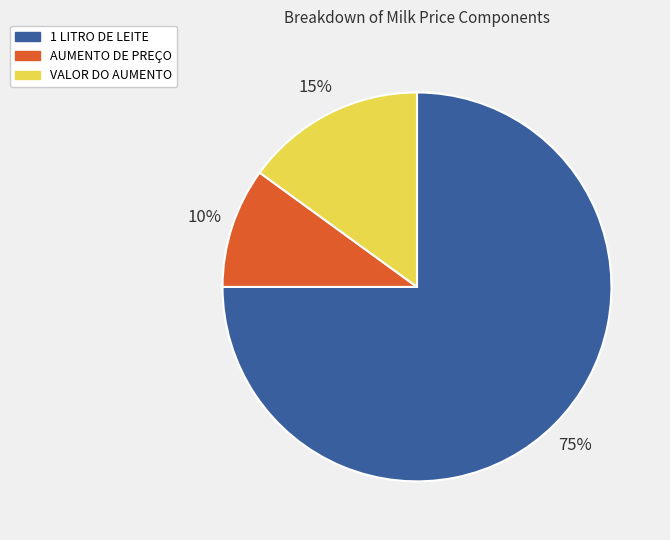

To the nearest percent, what is the difference between the VALOR DO AUMENTO and 1 LITRO DE LEITE slice percentages?

60%